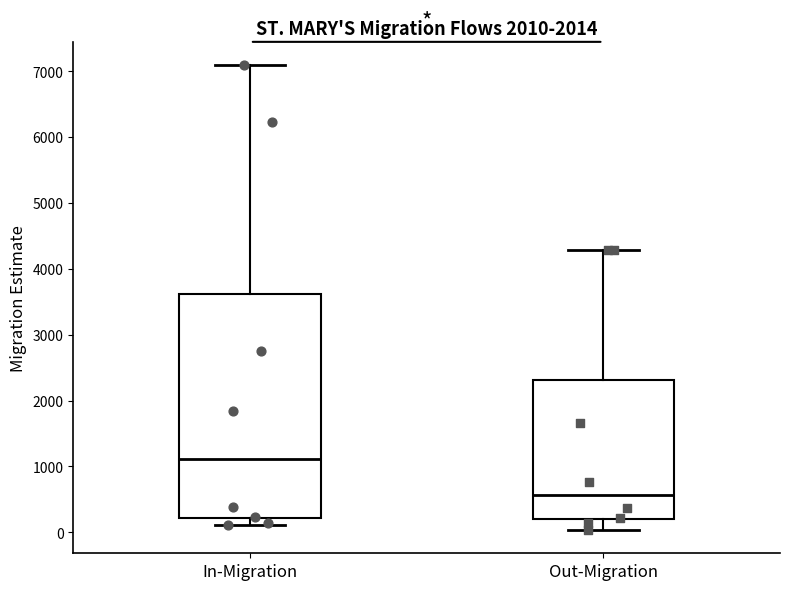

Reading left to right, transcribe this box plot: for each box, give where its median line is, the range the box spans, and where its two whiskers end, as read against the y-axis. The values are not printed on the chart, so give them approximately, as read against the axis.

In-Migration: median 1100, box 200 to 3600, whiskers 100 to 7100
Out-Migration: median 600, box 200 to 2300, whiskers 0 to 4300